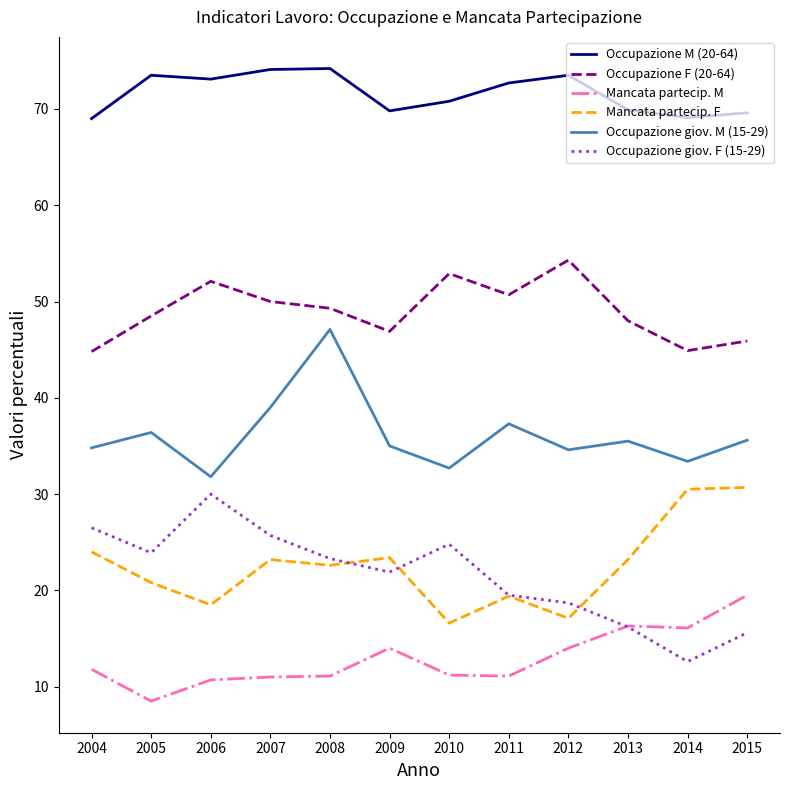

True or false: Occupazione giov. F (15-29) and Occupazione F (20-64) intersect in this chart.

False